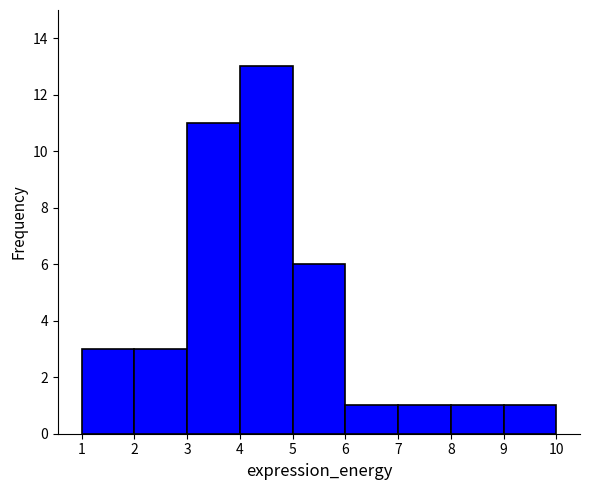

Reading left to right, list every bar in this chart as the range it spans on the x-axis followed by its height. The values are not printed on the chart, so give them approximately, as read against the axis.

1 to 2: 3
2 to 3: 3
3 to 4: 11
4 to 5: 13
5 to 6: 6
6 to 7: 1
7 to 8: 1
8 to 9: 1
9 to 10: 1